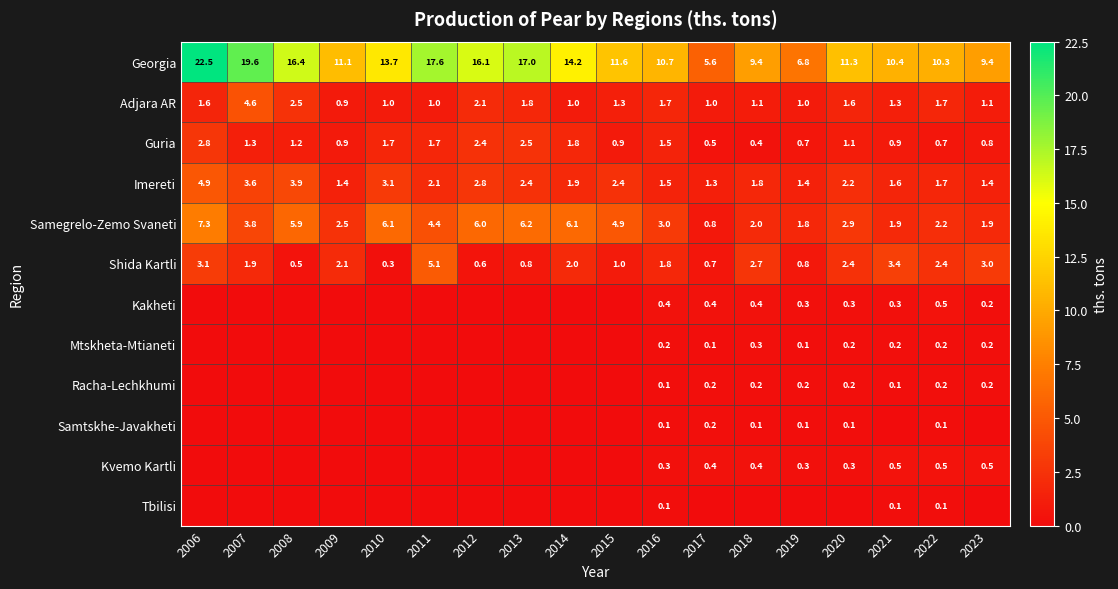

What is the maximum value for Georgia?

22.5